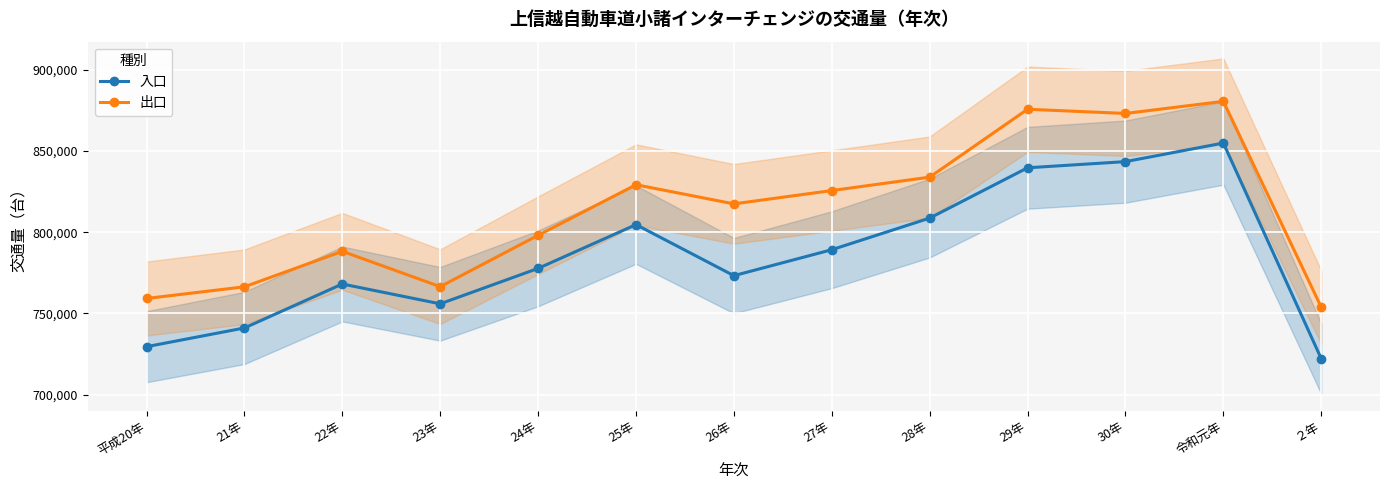

What is the total value across all series at 令和元年?

1735460